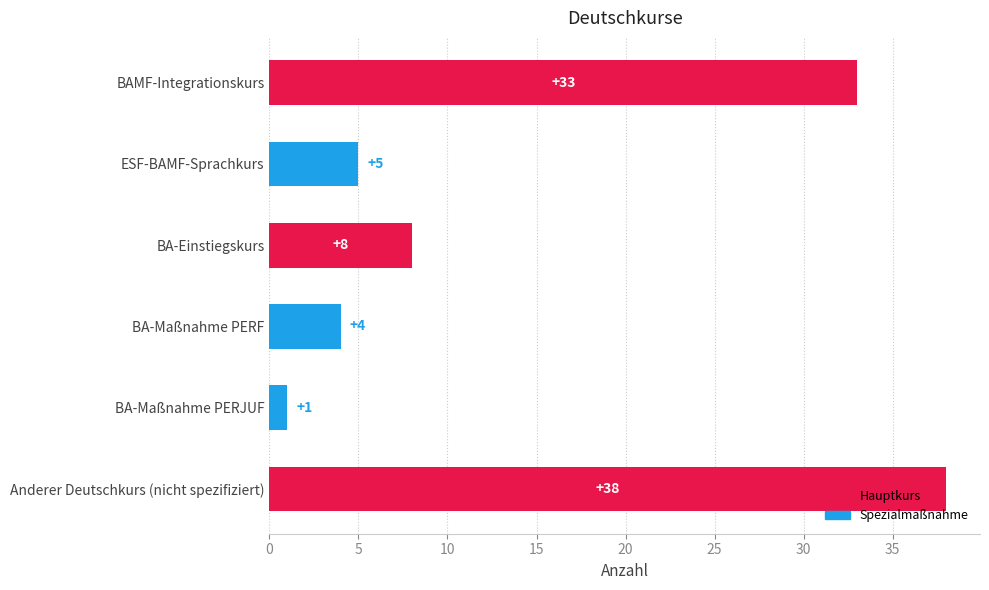

What is the greatest value displayed?

38